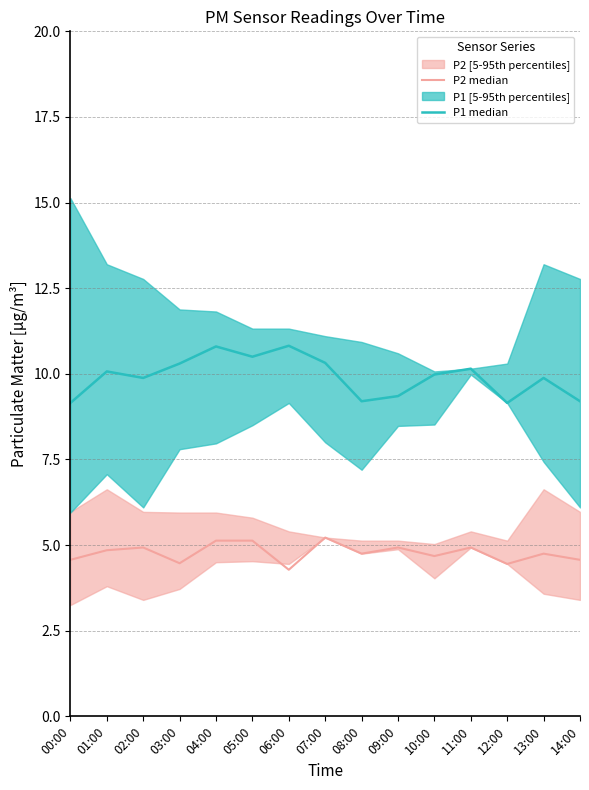

What is the lowest value of the P2 median series?

4.3